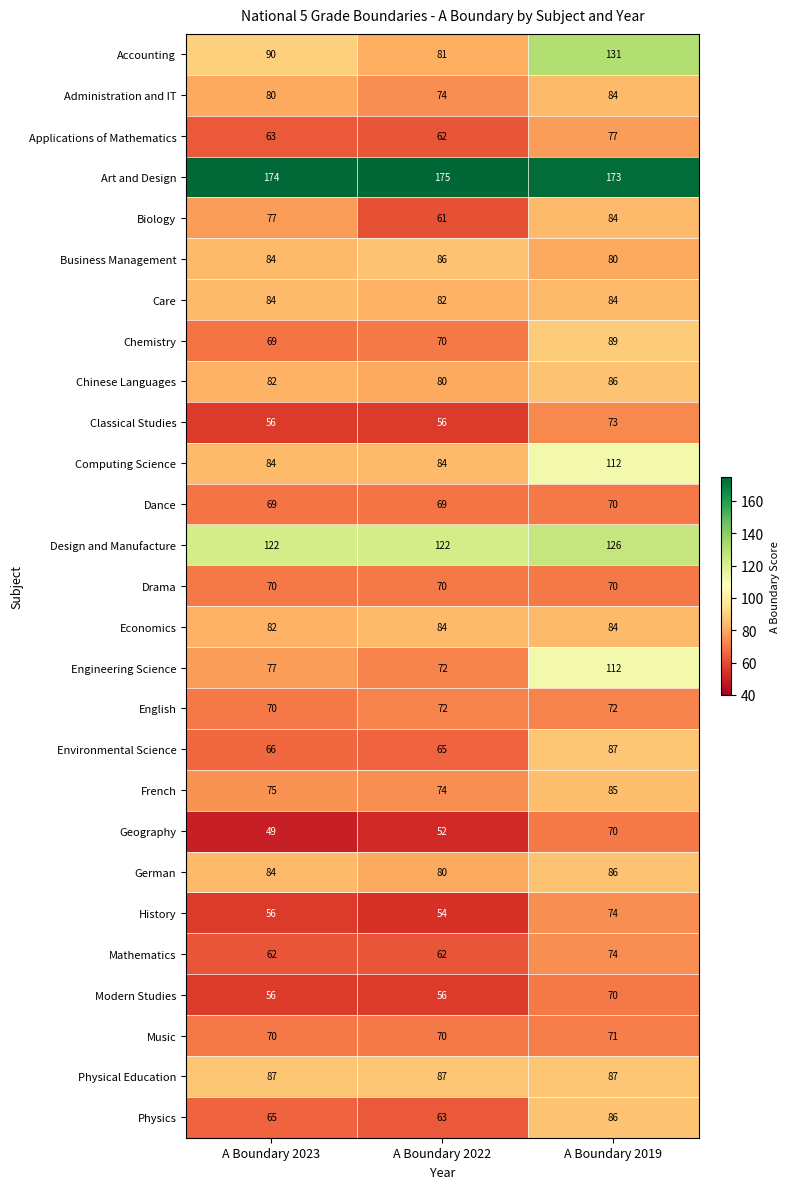

Count the number of categories in the chart.

3